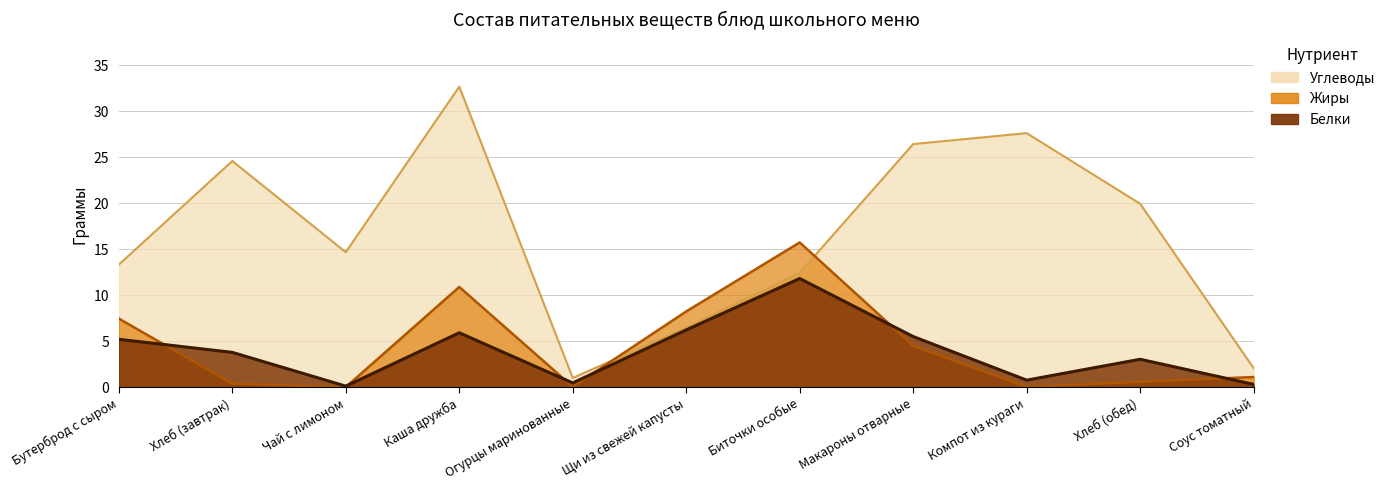

At which category does Углеводы reach its first local peak?

Хлеб (завтрак)